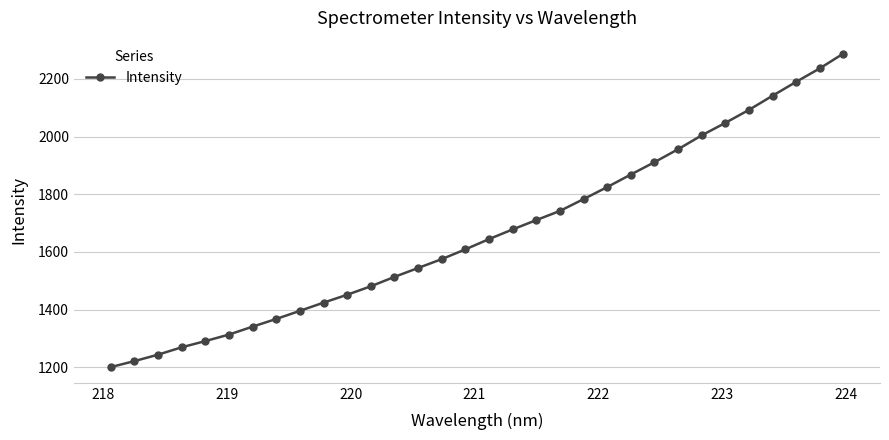

What is the value of the 22nd point from the left?

1824.8